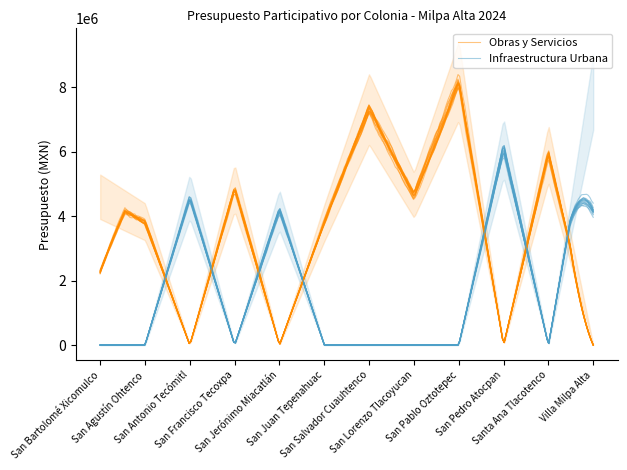

Rank the series by their maximum value, from lowest to highest.

Infraestructura Urbana, Obras y Servicios